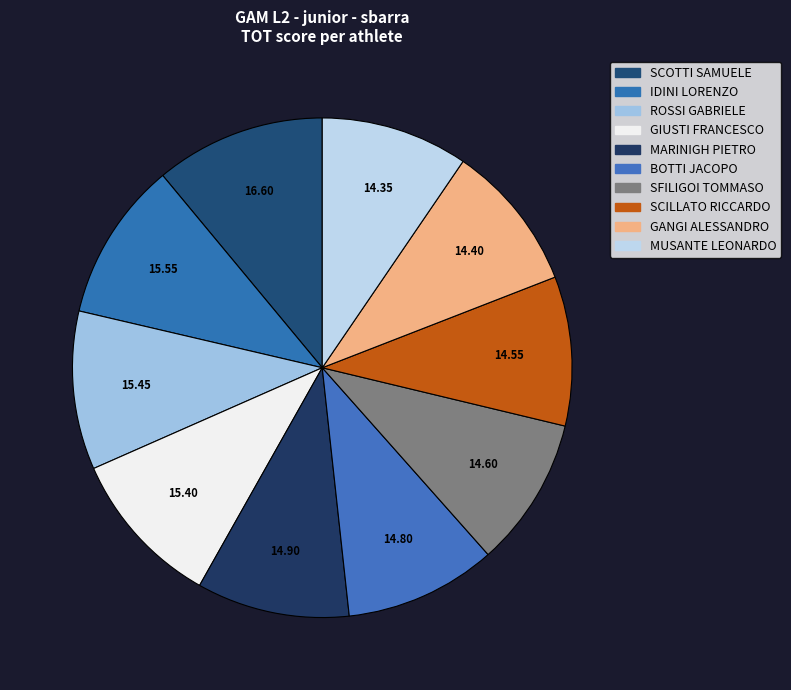

Count the number of slices in the pie.

10